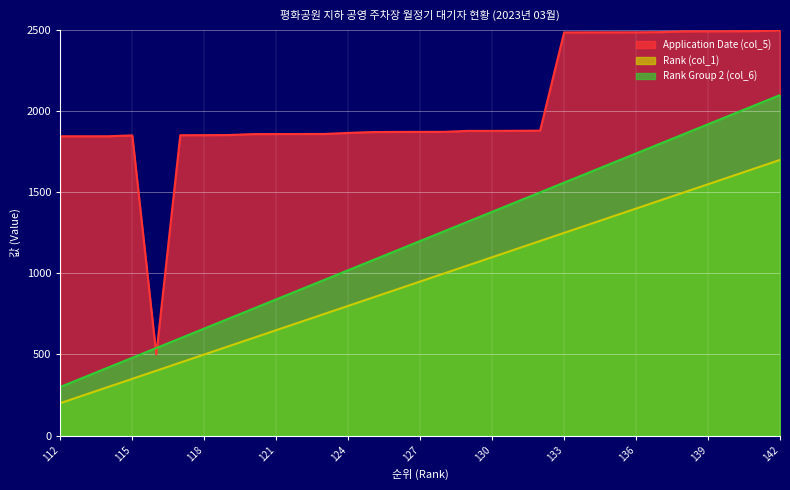

Reading right to left, what are all the values shown in this chart?

Application Date (col_5): 142=2500.0	141=2494.5	140=2493.7	139=2493.2	138=2493.0	137=2488.3	136=2487.2	135=2487.1	134=2487.0	133=2486.3	132=1880.6	131=1879.6	130=1879.1	129=1879.1	128=1873.2	127=1872.9	126=1872.7	125=1871.8	124=1866.6	123=1860.0	122=1859.9	121=1859.7	120=1859.1	119=1853.4	118=1852.8	117=1852.4	116=500.0	115=1851.4	114=1846.0	113=1845.9	112=1845.9
Rank (col_1): 142=1700.0	141=1650.0	140=1600.0	139=1550.0	138=1500.0	137=1450.0	136=1400.0	135=1350.0	134=1300.0	133=1250.0	132=1200.0	131=1150.0	130=1100.0	129=1050.0	128=1000.0	127=950.0	126=900.0	125=850.0	124=800.0	123=750.0	122=700.0	121=650.0	120=600.0	119=550.0	118=500.0	117=450.0	116=400.0	115=350.0	114=300.0	113=250.0	112=200.0
Rank Group 2 (col_6): 142=2100.0	141=2040.0	140=1980.0	139=1920.0	138=1860.0	137=1800.0	136=1740.0	135=1680.0	134=1620.0	133=1560.0	132=1500.0	131=1440.0	130=1380.0	129=1320.0	128=1260.0	127=1200.0	126=1140.0	125=1080.0	124=1020.0	123=960.0	122=900.0	121=840.0	120=780.0	119=720.0	118=660.0	117=600.0	116=540.0	115=480.0	114=420.0	113=360.0	112=300.0